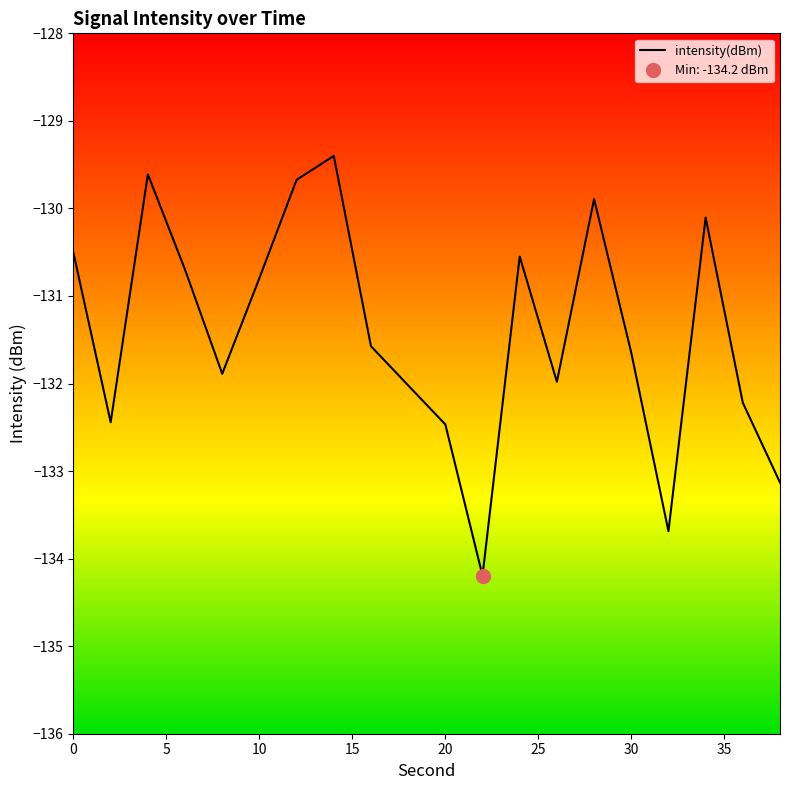

The intensity(dBm) series shows -49.1 at 0. True or false?

False